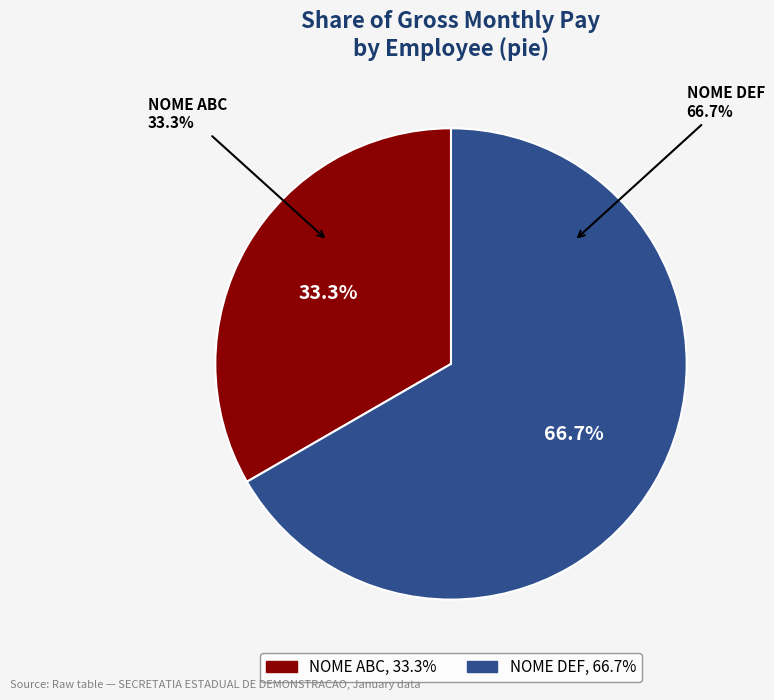

To the nearest percent, what percentage of the pie is NOME ABC?

33%